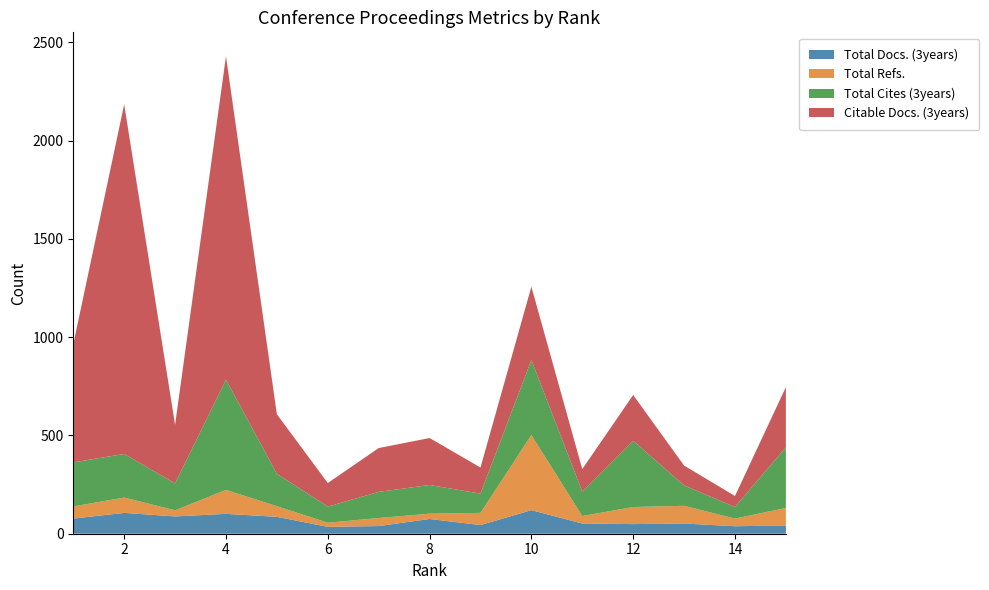

Reading right to left, extract all data points from this chart.

Total Docs. (3years): 15=42	14=38	13=52	12=49	11=52	10=120	9=44	8=75	7=39	6=35	5=86	4=101	3=88	2=106	1=77
Total Refs.: 15=89	14=39	13=90	12=87	11=38	10=382	9=62	8=27	7=41	6=21	5=54	4=122	3=31	2=78	1=62
Total Cites (3years): 15=309	14=59	13=104	12=337	11=124	10=382	9=98	8=146	7=133	6=82	5=165	4=561	3=137	2=222	1=224
Citable Docs. (3years): 15=306	14=56	13=101	12=233	11=115	10=373	9=133	8=239	7=223	6=120	5=303	4=1646	3=298	2=1779	1=601